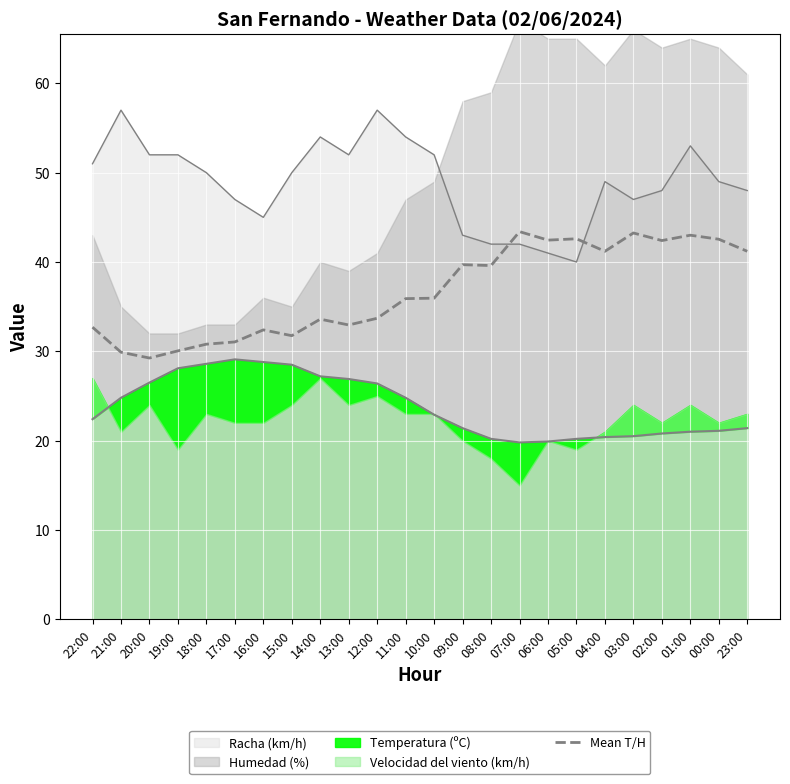

At which label is the value closest to 36?

10:00